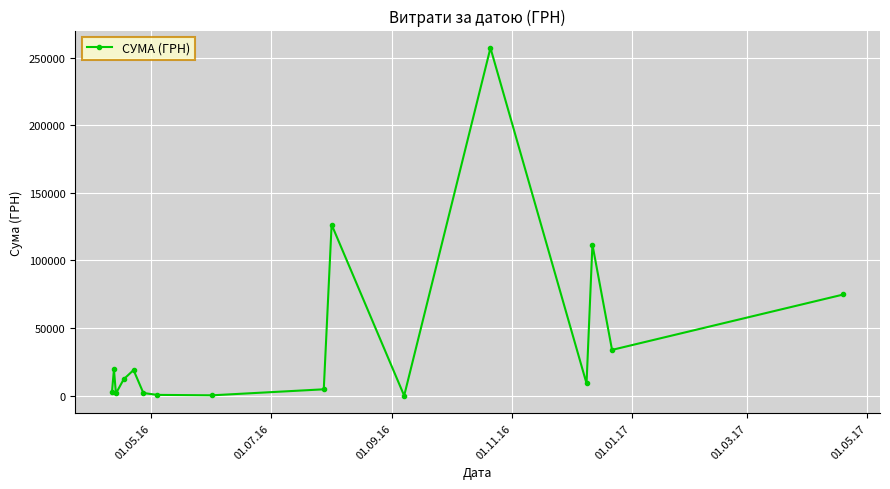

What is the smallest value displayed?

84.5